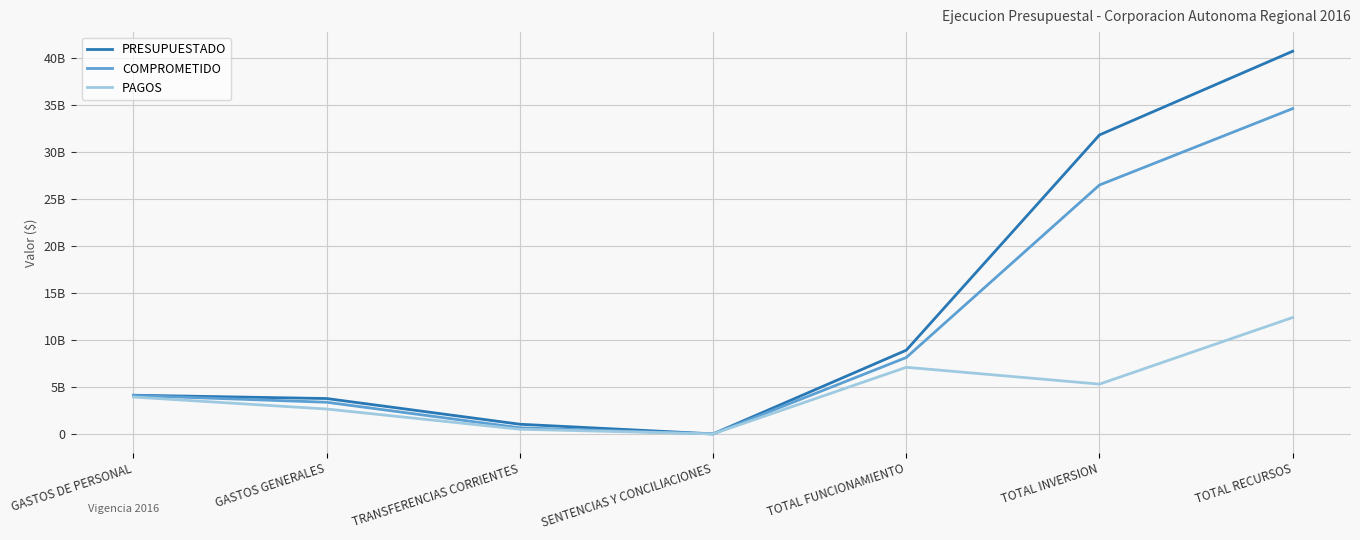

Is it true that COMPROMETIDO equals 646449161.0 at TRANSFERENCIAS CORRIENTES?

True